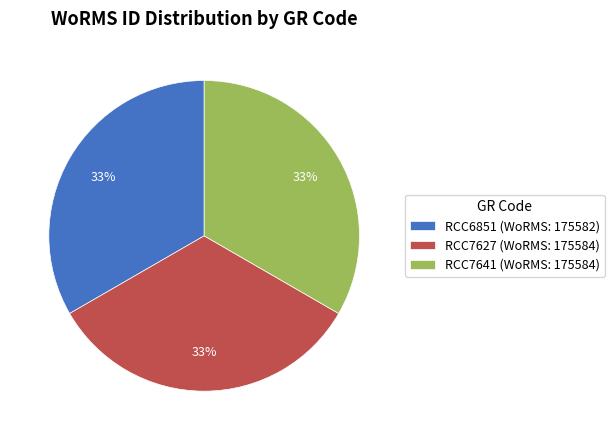

Does RCC7641 represent more than half of the total?

No